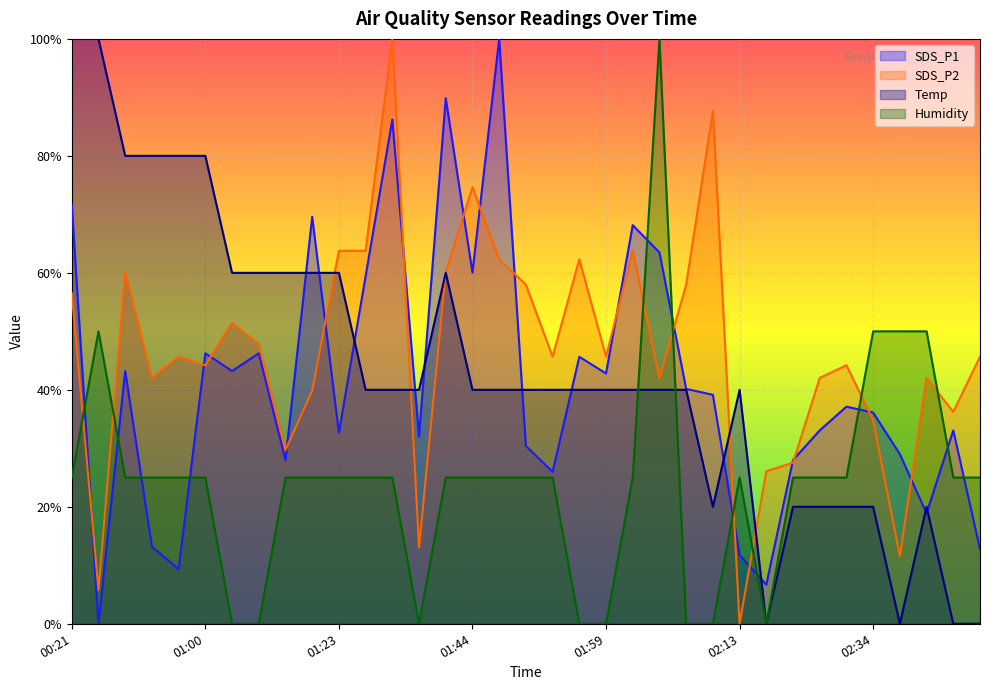

Is the value of SDS_P2 at 01:56 greater than the value of Temp at 02:34?

Yes